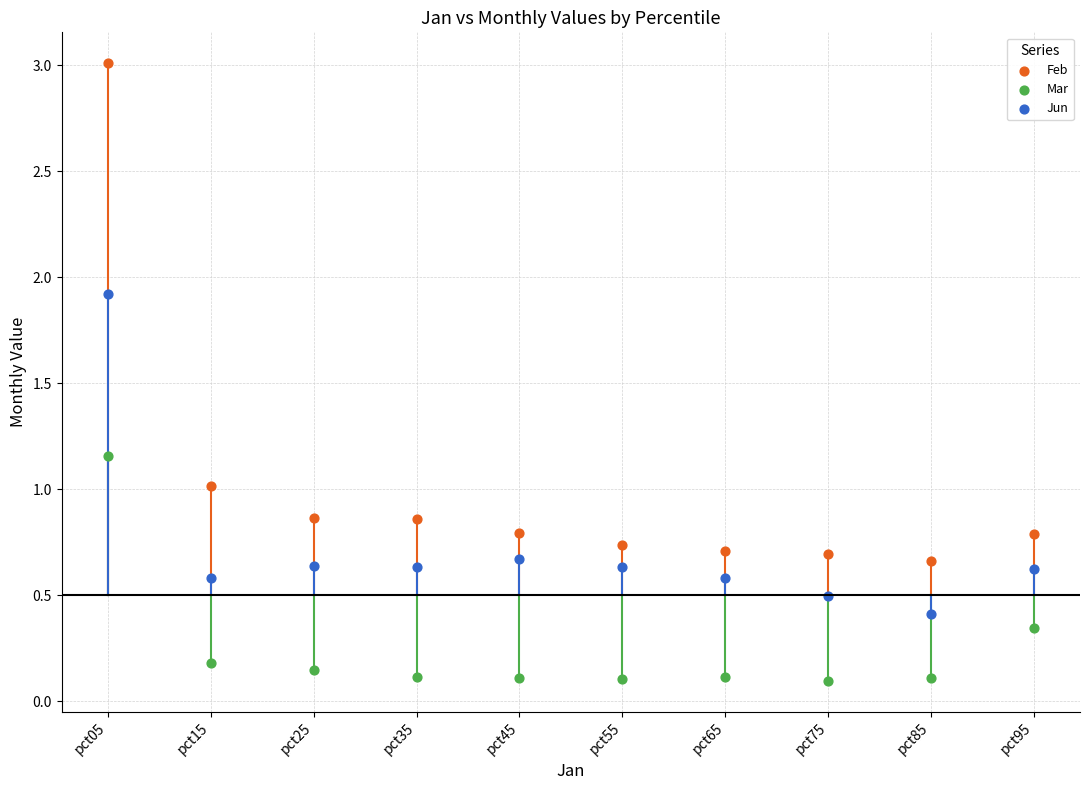

Across all data points, what is the range of Y values (max minus min)?

2.9